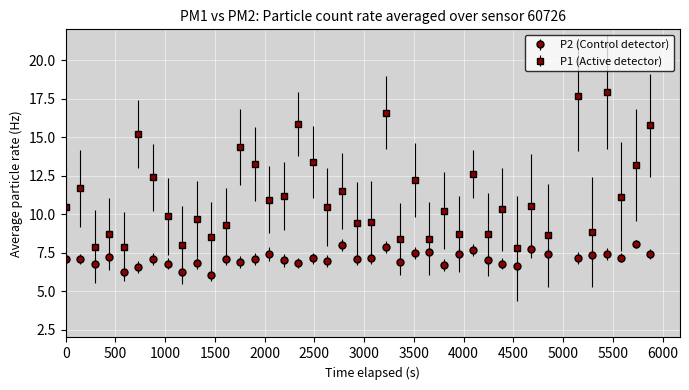

Which series has the widest spread of values?

P1 (Active detector)